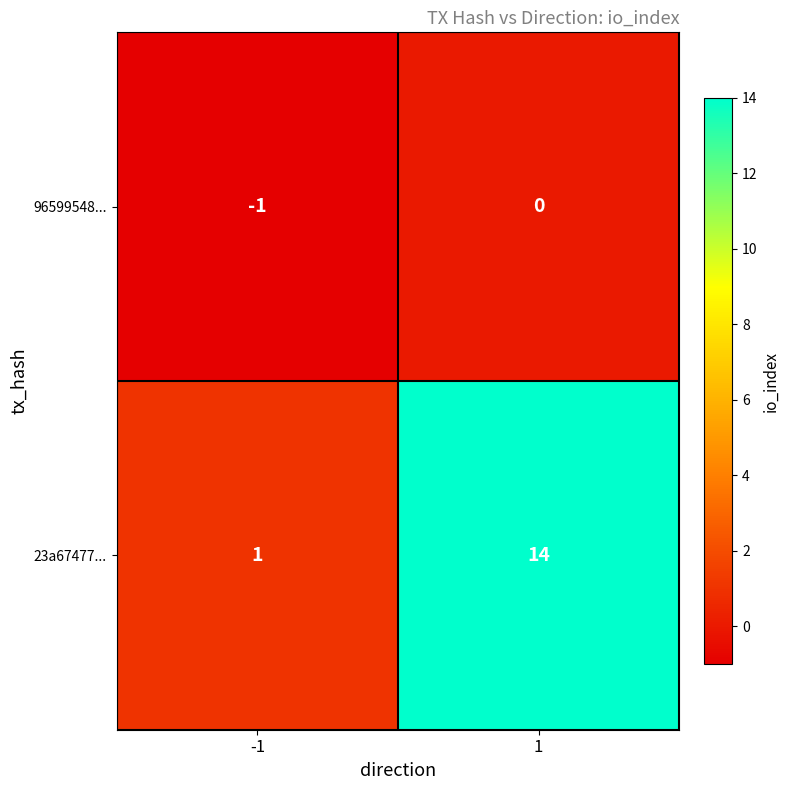

Reading left to right, transcribe all the data shown in this chart.

96599548...: -1	0
23a67477...: 1	14